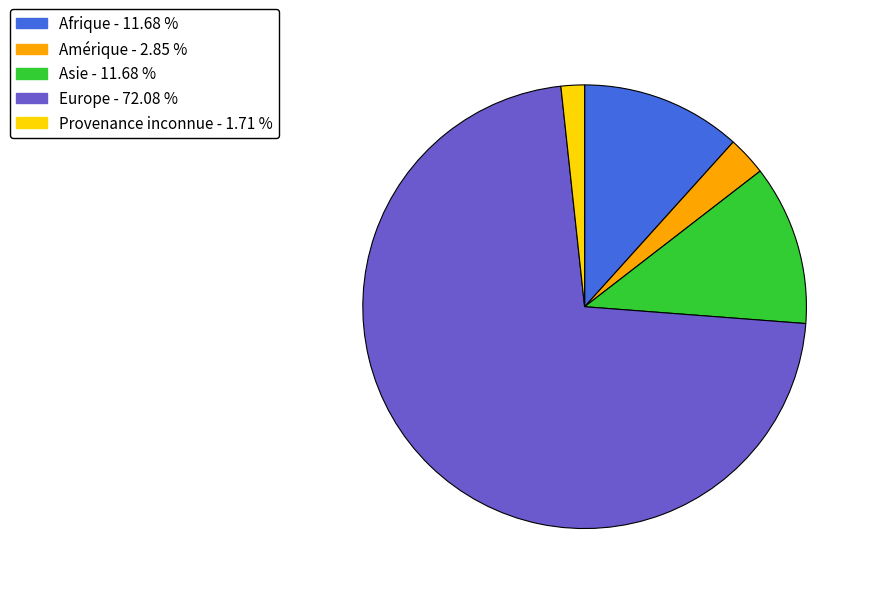

What is the ratio of the value at Europe - 72.08 % to the value at Amérique - 2.85 %?

25.3